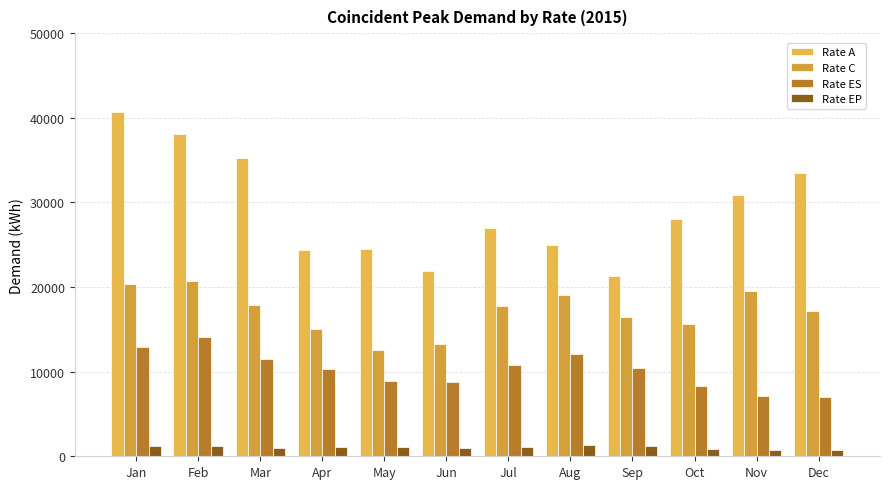

What is the sum of all Rate C values?

205321